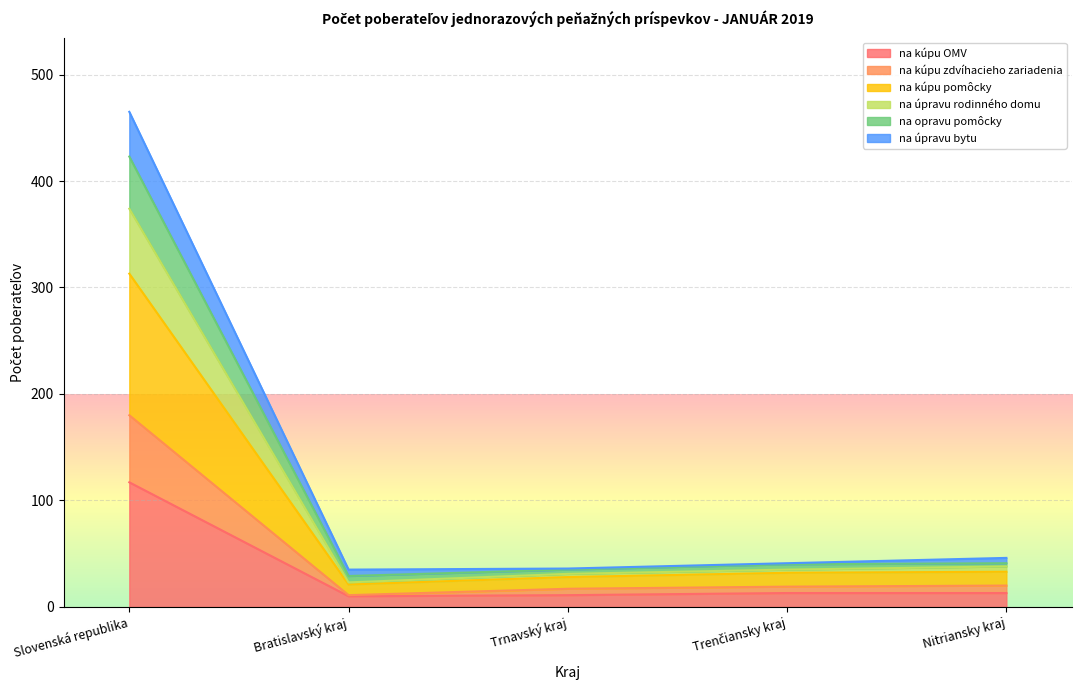

True or false: na opravu pomôcky and na kúpu OMV intersect in this chart.

False